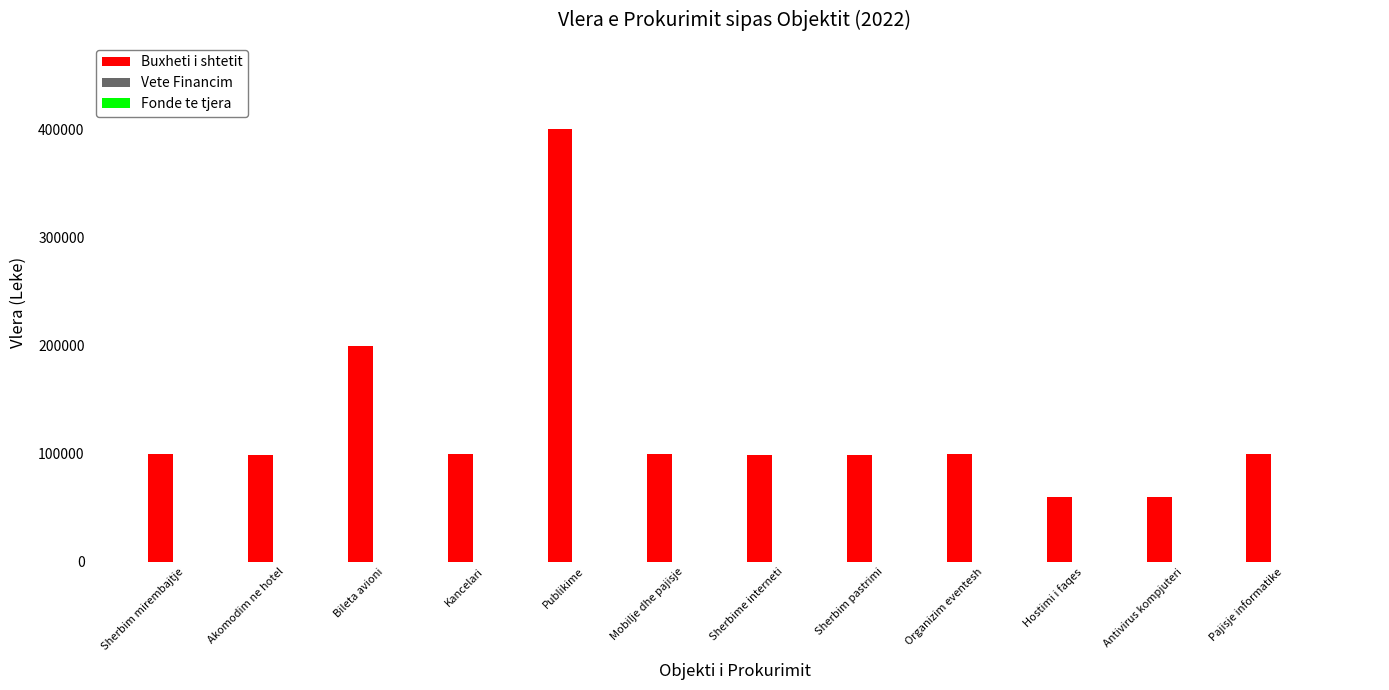

Approximately how many times larger is the value at Sherbim pastrimi compared to Bileta avioni?

0.5